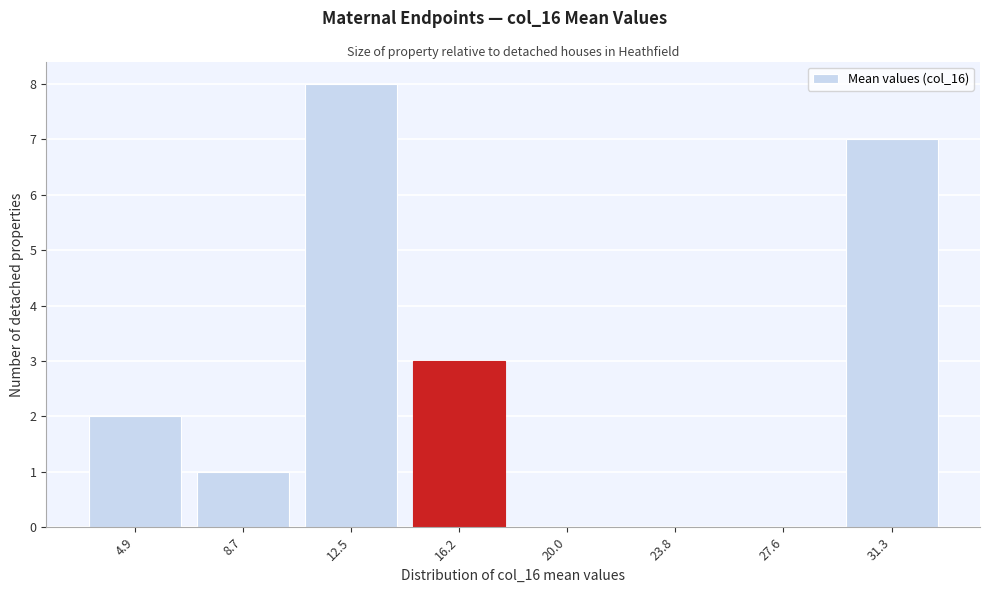

Reading right to left, what are all the values shown in this chart?

31.3=7	27.6=0	23.8=0	20.0=0	16.2=3	12.5=8	8.7=1	4.9=2